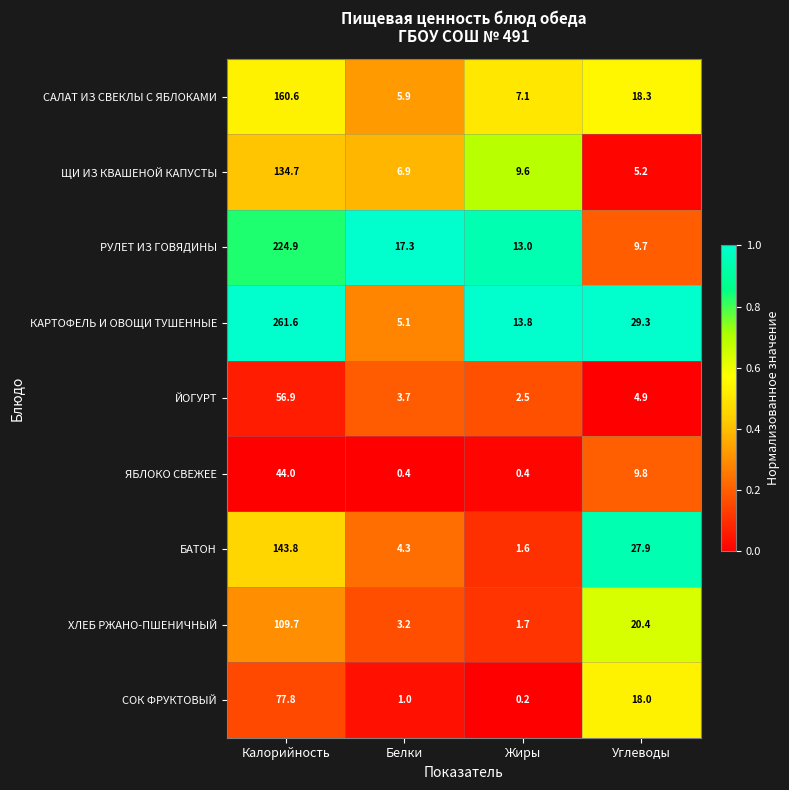

At which category is the sum across all series the highest?

Калорийность